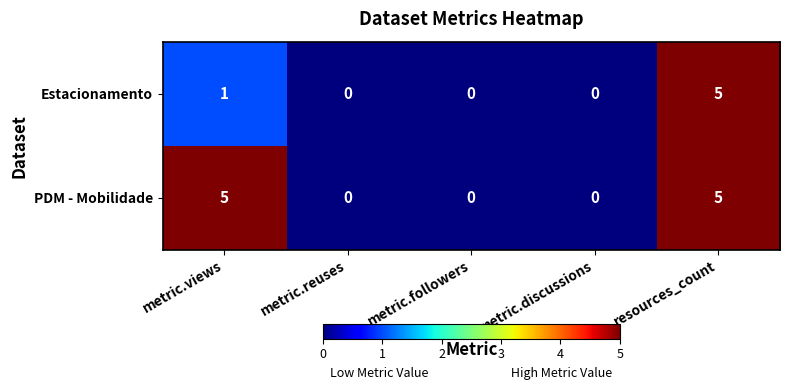

How many data points does each series have?

5